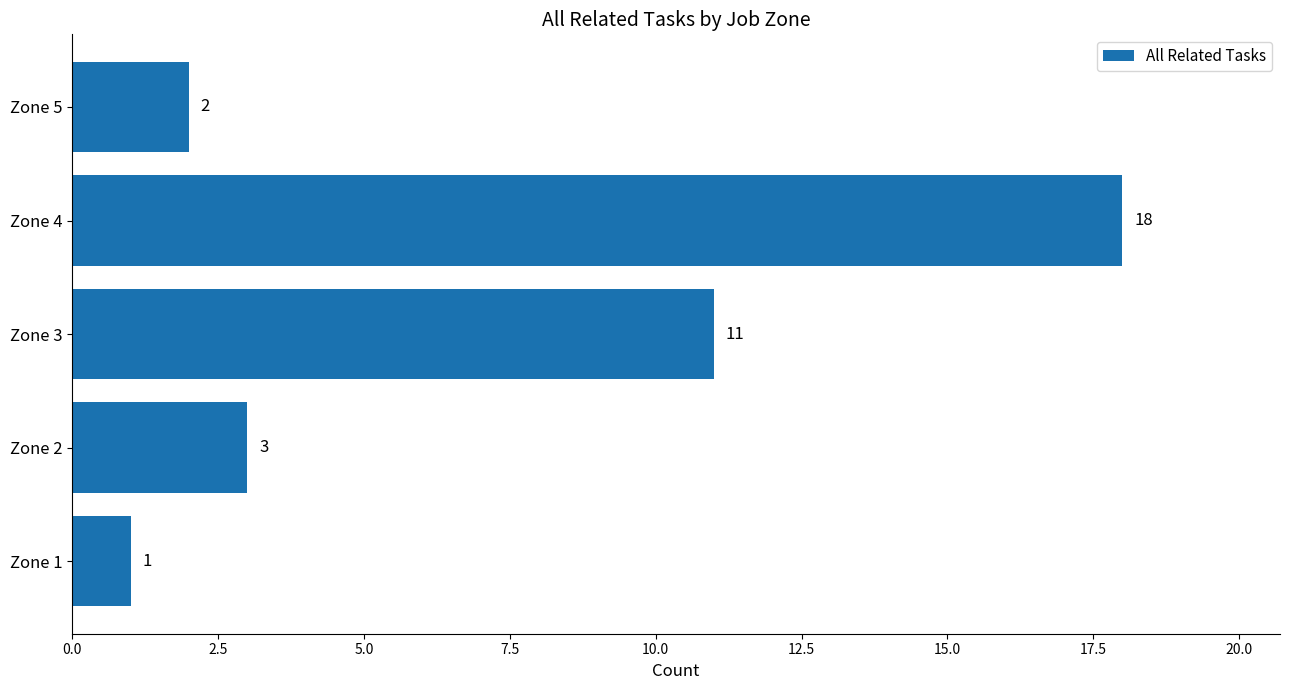

Does the chart contain stacked bars?

No